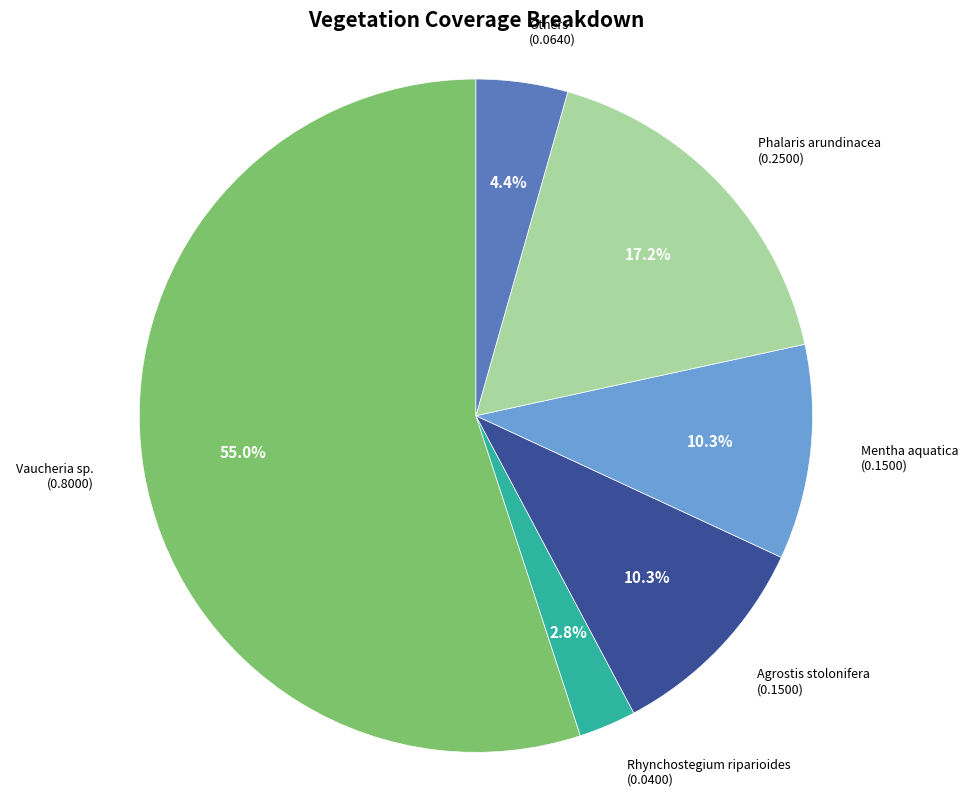

Count the number of slices in the pie.

6